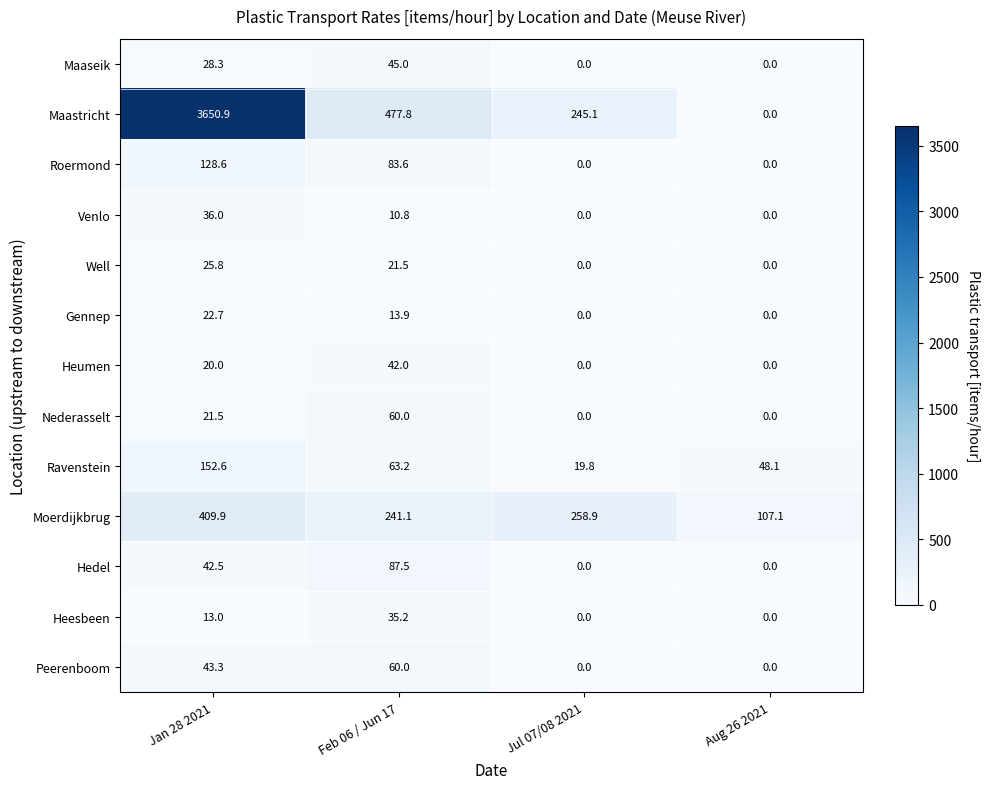

How many data points does each series have?

4